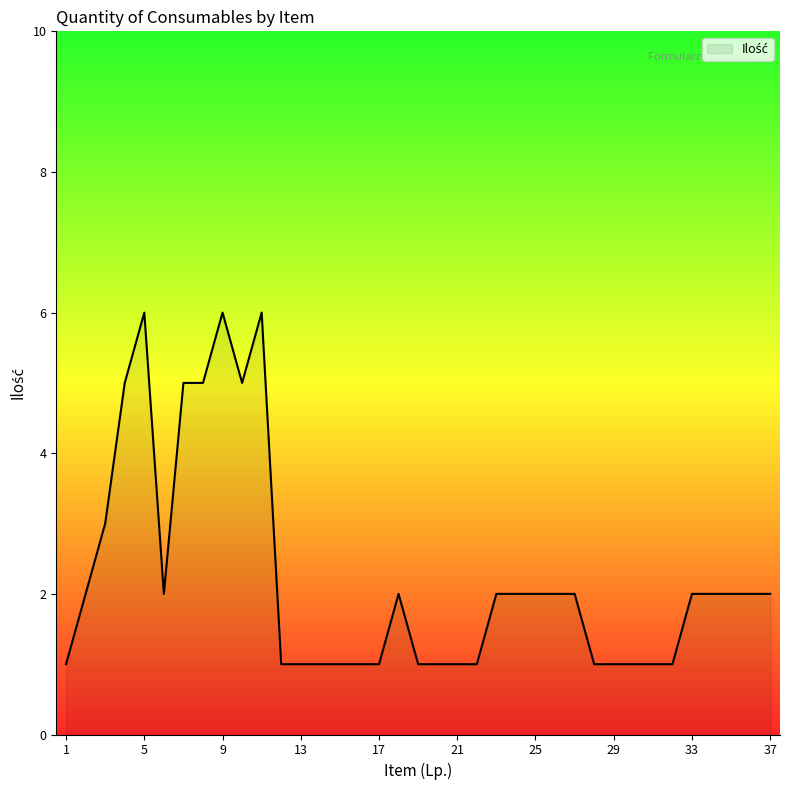

What is the difference between the maximum and minimum values?

5